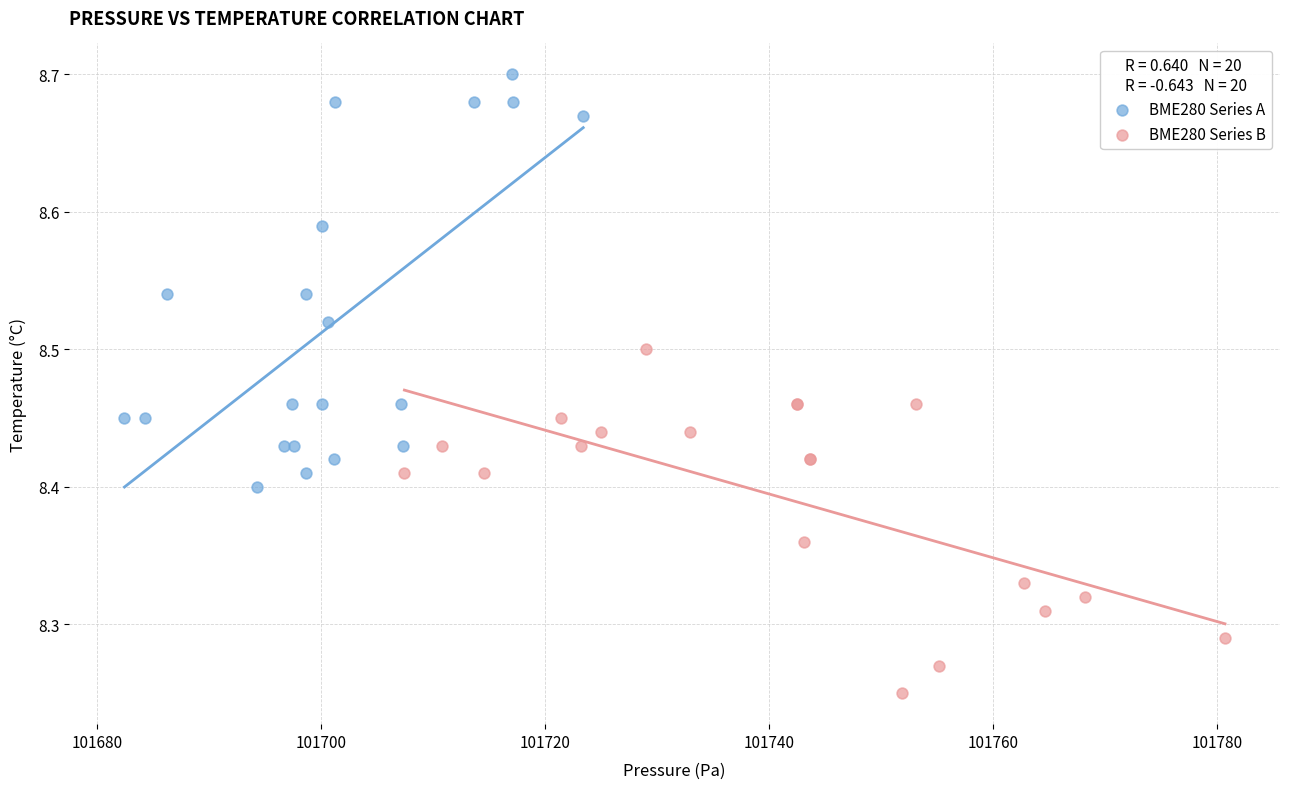

What are all the series names shown in the legend?

BME280 Series A, BME280 Series B